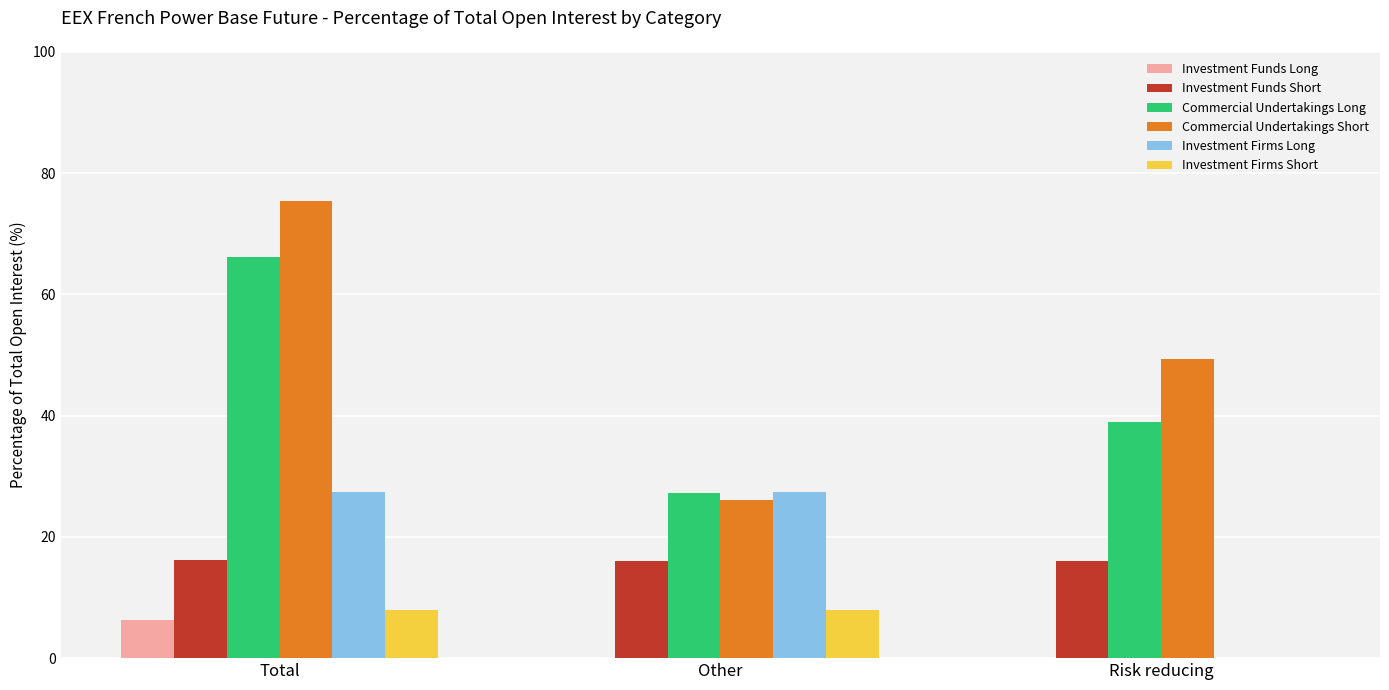

What is the approximate value of Investment Firms Short at Other?

7.9